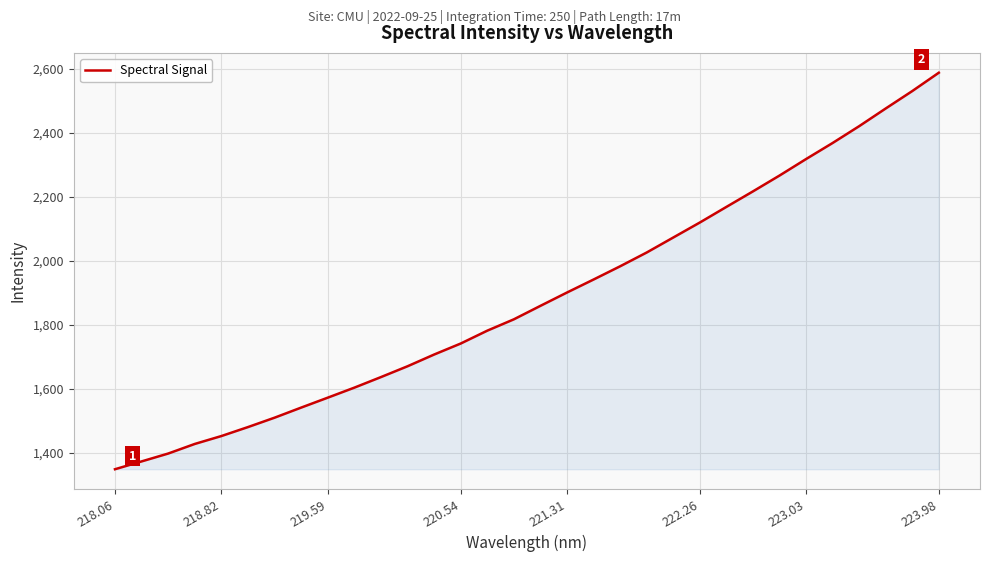

What is the minimum value shown in the chart?

1349.3